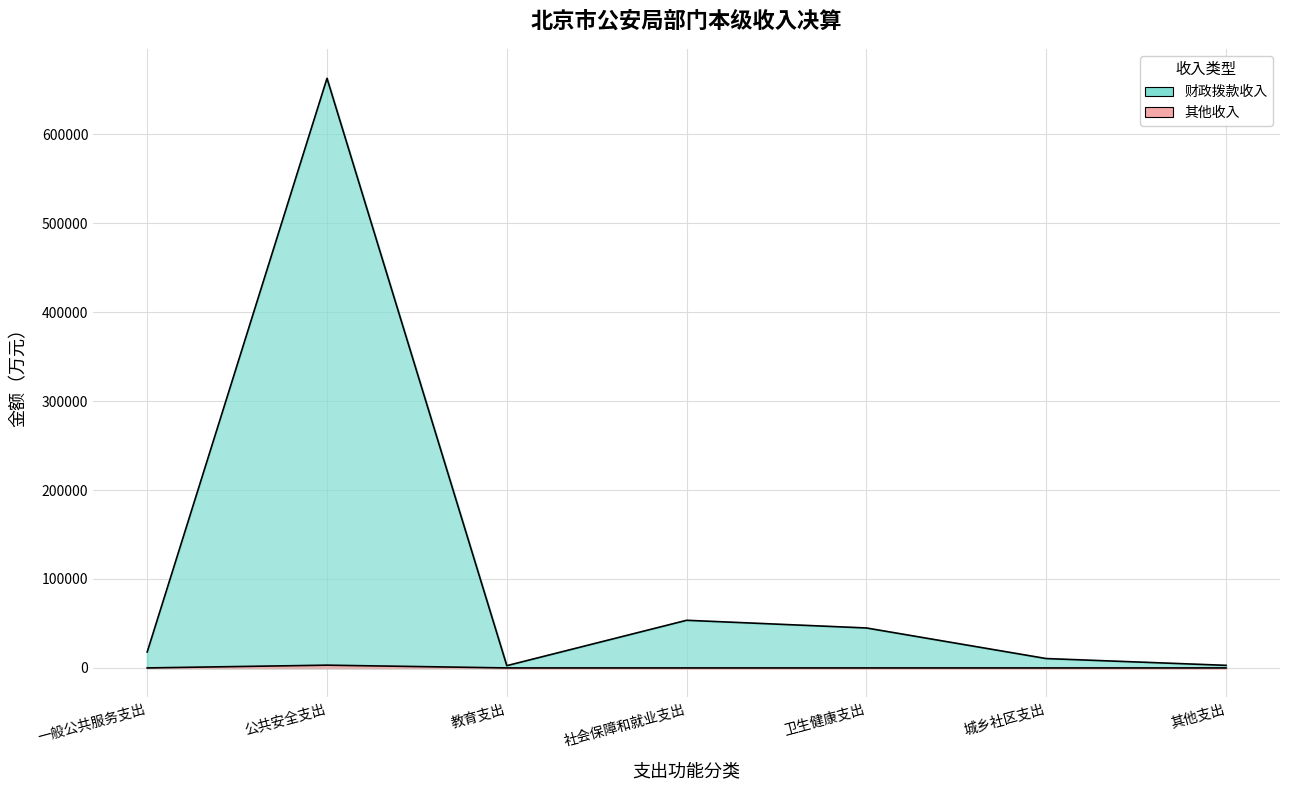

What is the difference between the maximum and second lowest values in the 其他收入 series?

3099.9